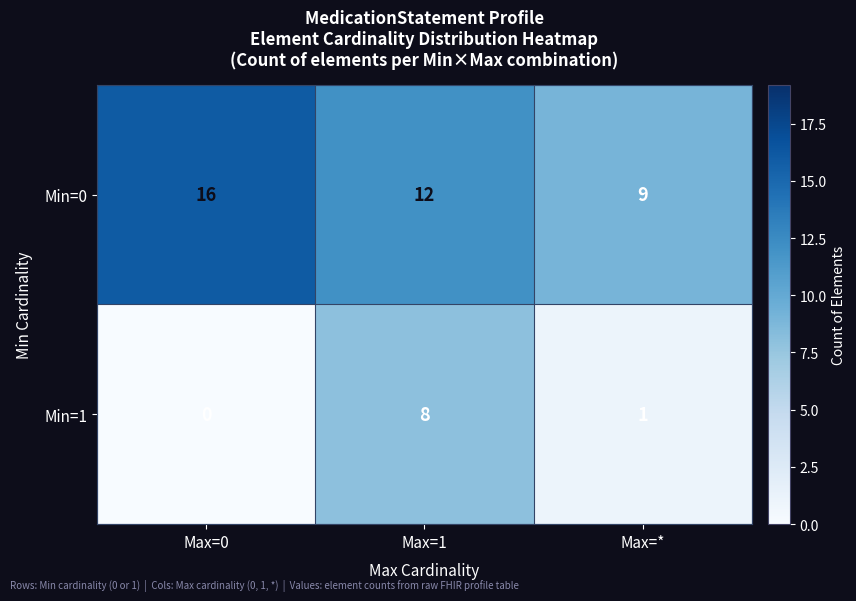

What is the sum of the Min=0 values at Max=1 and Max=*?

21